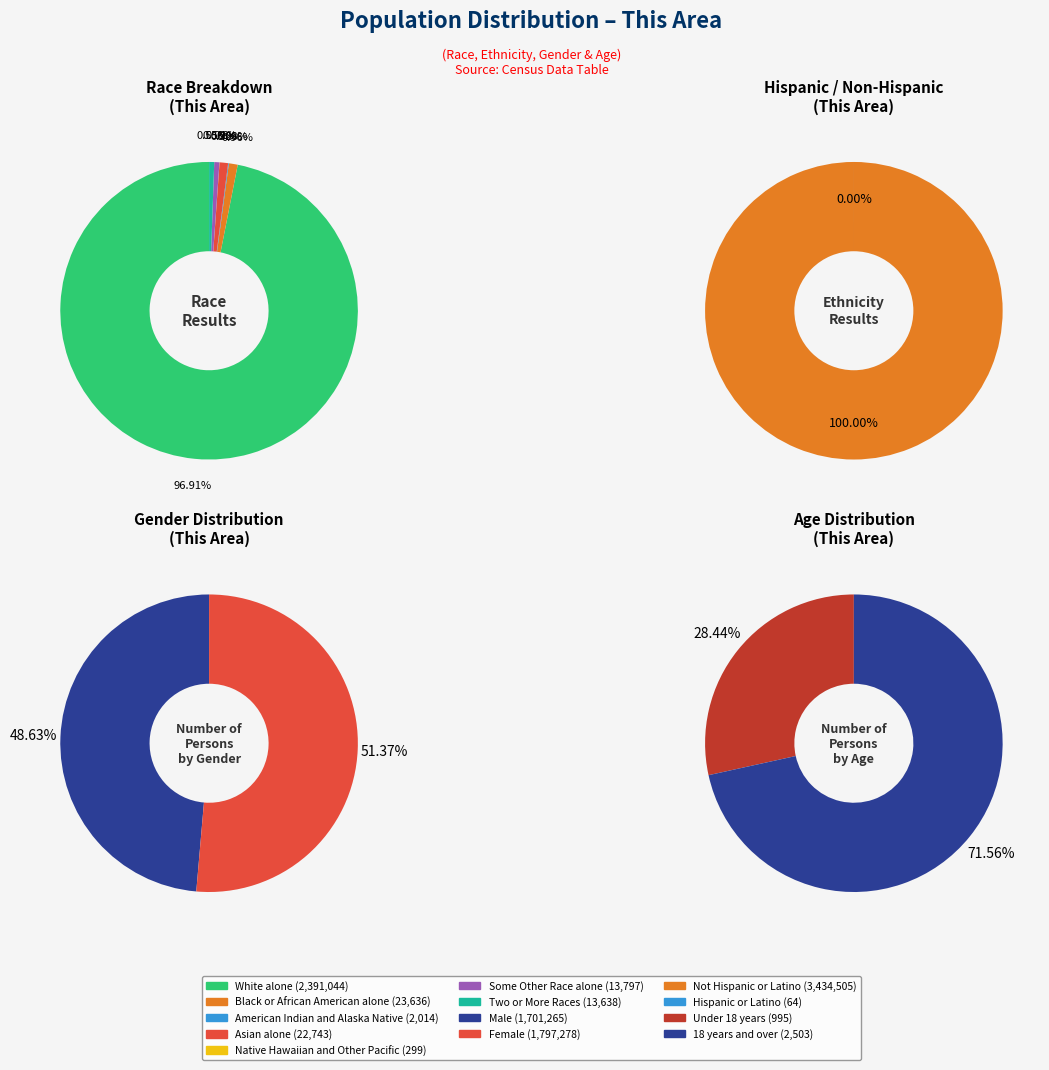

What percentage is the White alone slice, to the nearest percent?

97%